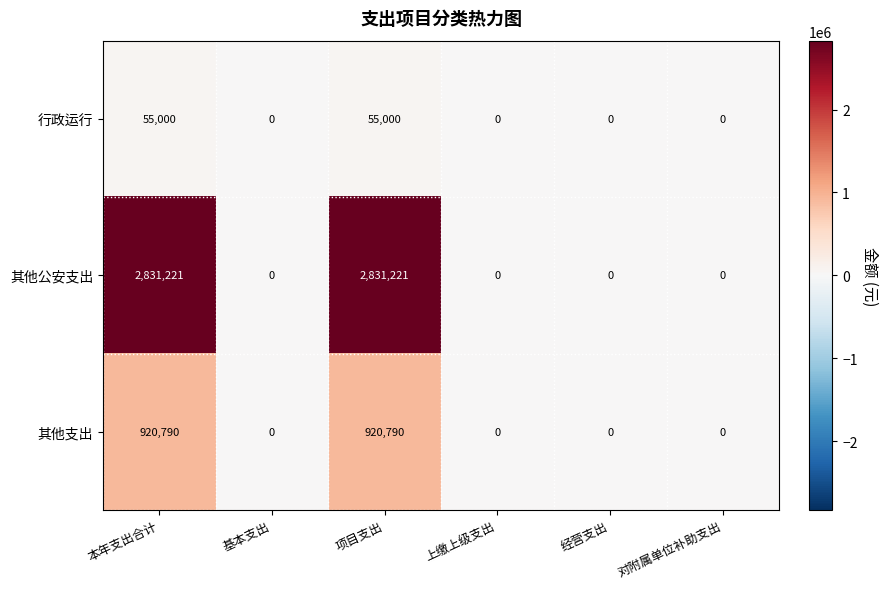

Rank the series by their maximum value, from lowest to highest.

行政运行, 其他支出, 其他公安支出